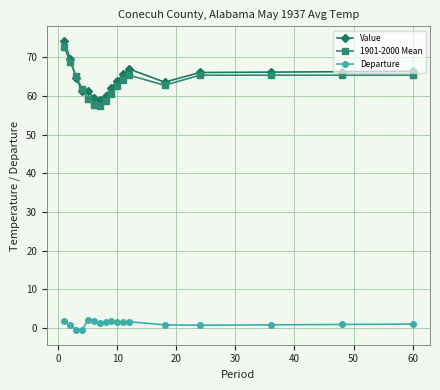

What is the value of the Value point at the 1st from the left?

74.3